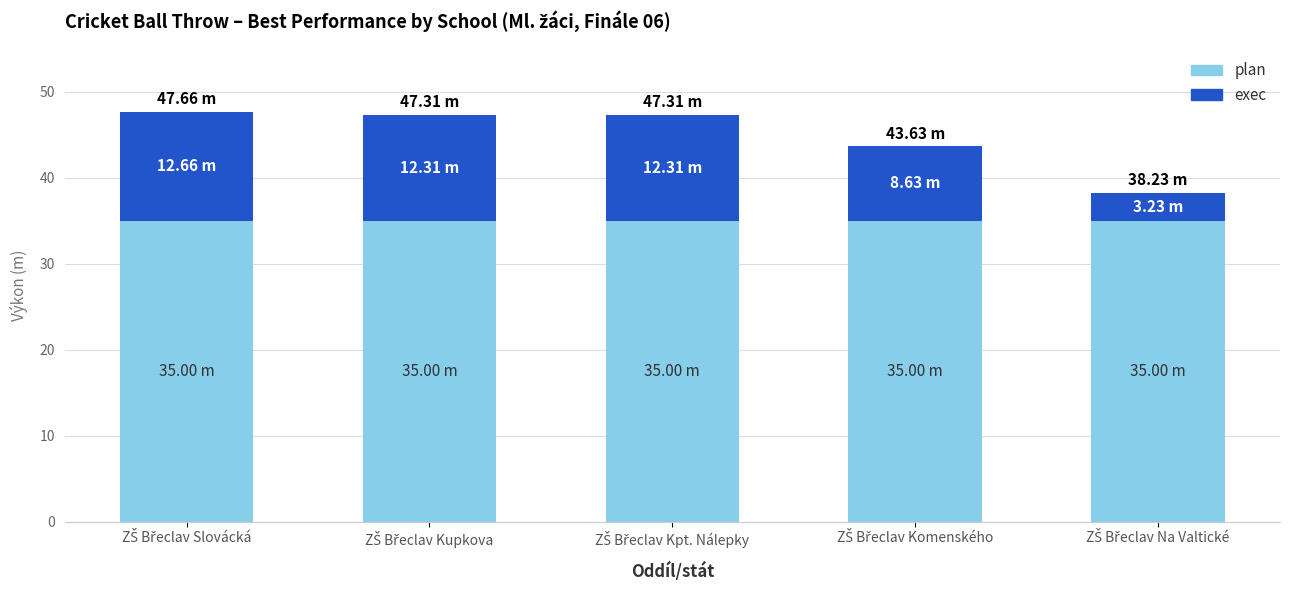

What is the sum of all plan values?

175.0